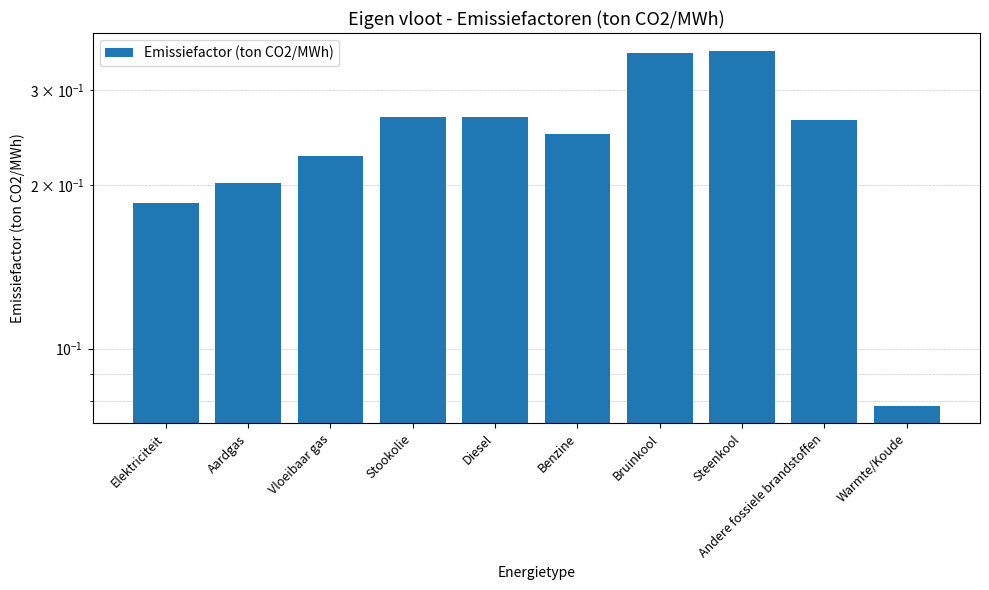

The chart shows a value of 0.6 at Steenkool. True or false?

False